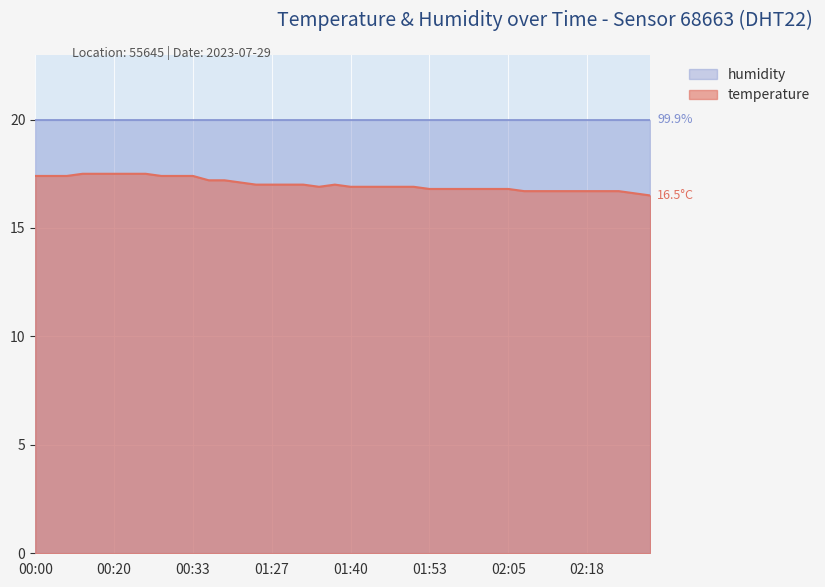

Between 00:25 and 00:00, which is larger?

00:25